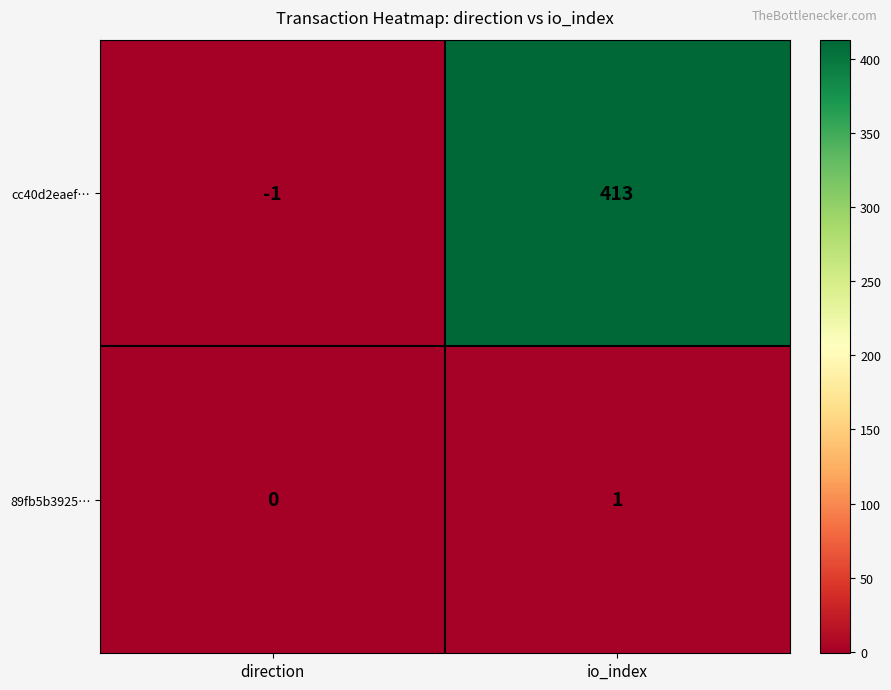

Where is cc40d2eaef… nearest to the value 206?

direction